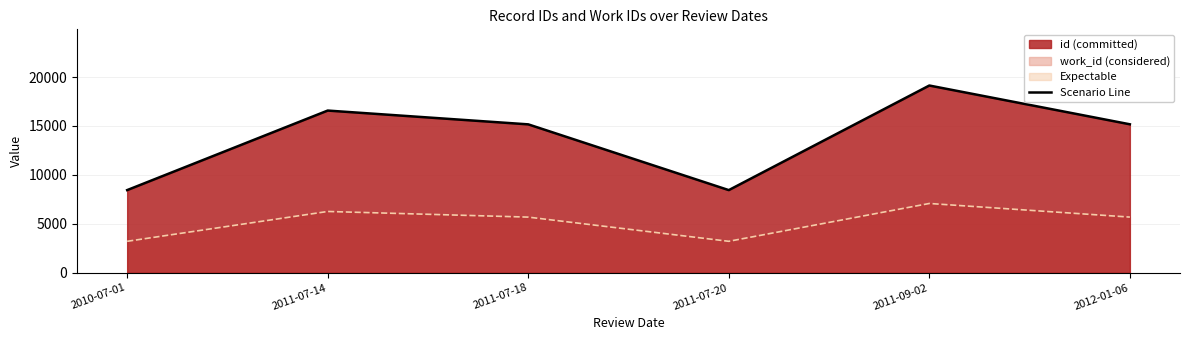

Rank the series by their average value, from lowest to highest.

work_id (line), id (line)